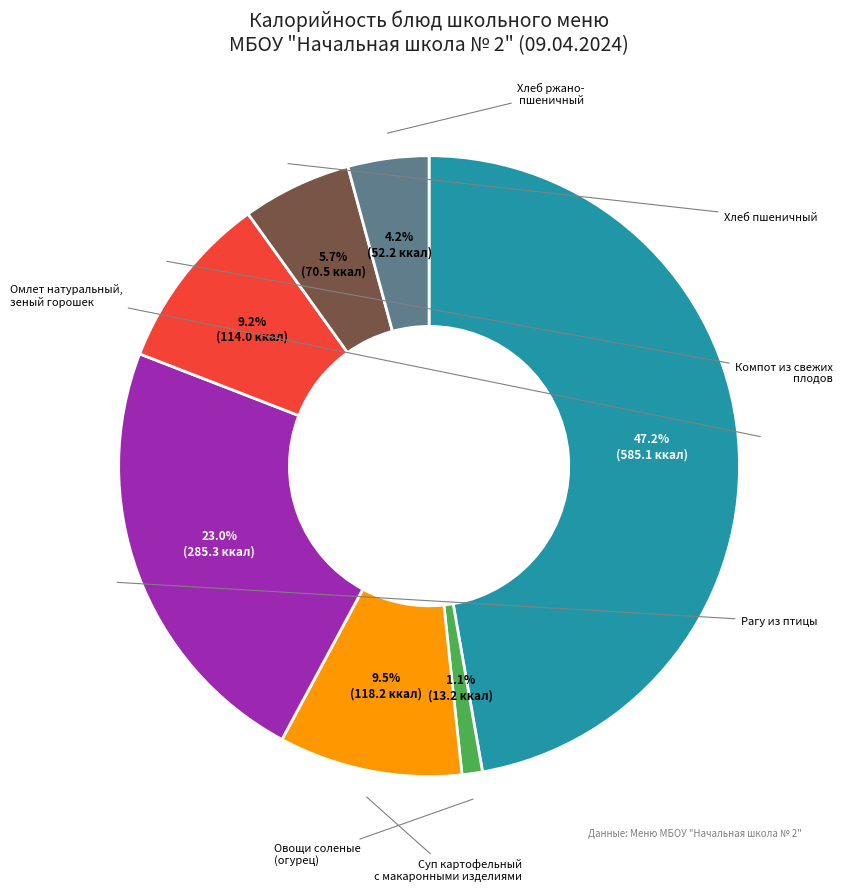

How many slices are in this pie chart?

7